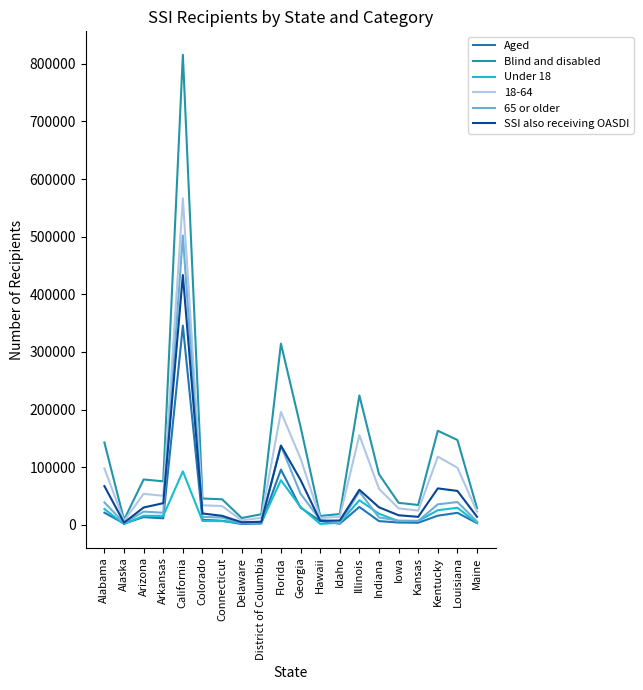

Is the value of SSI also receiving OASDI at Maine greater than the value of Aged at Illinois?

No